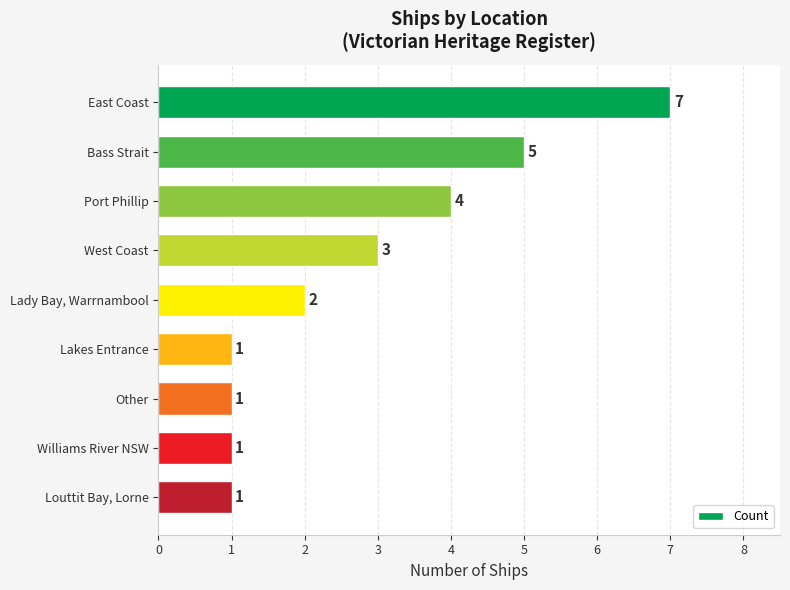

How many values are below 2?

4